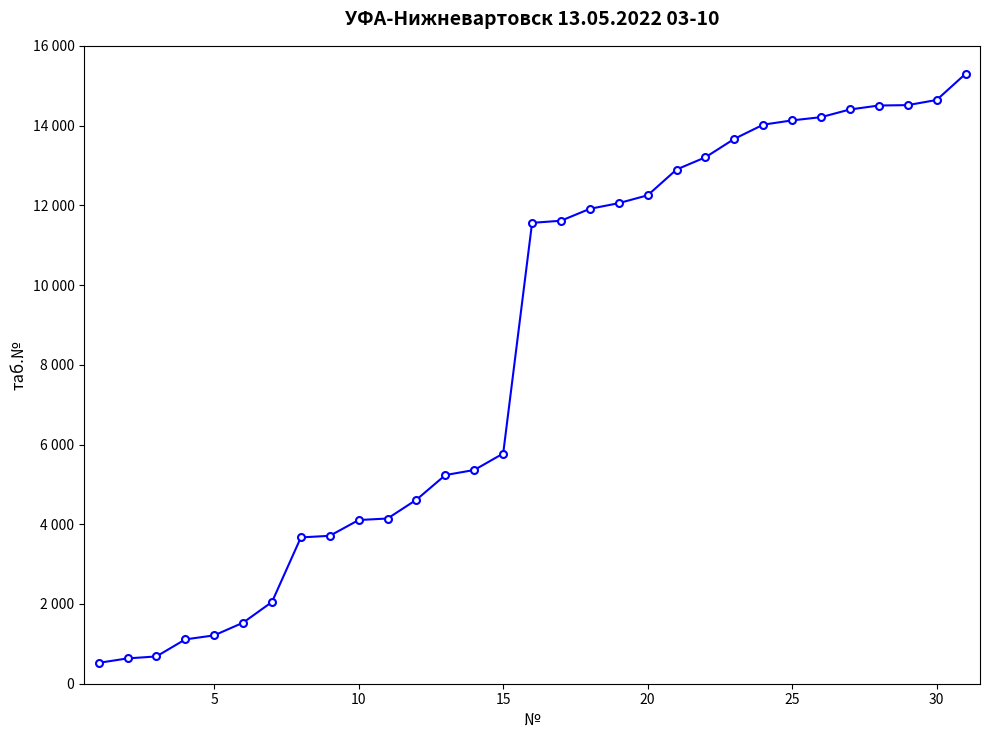

Does the chart have visible grid lines?

No